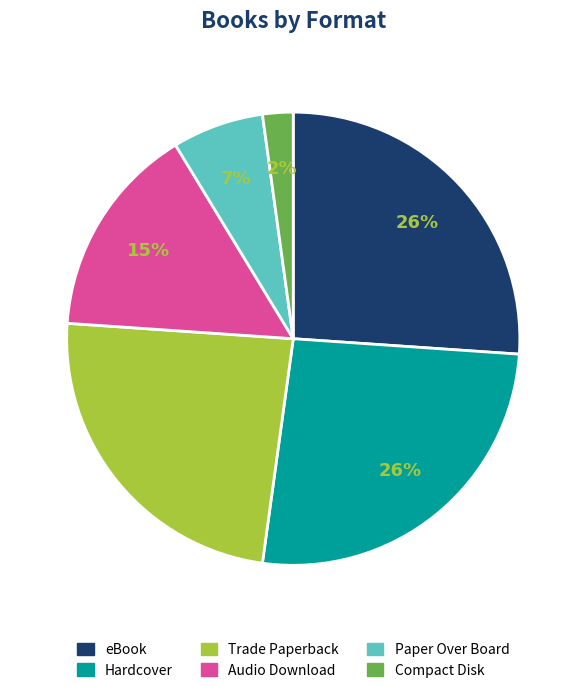

Is the sum of eBook and Audio Download greater than half?

No